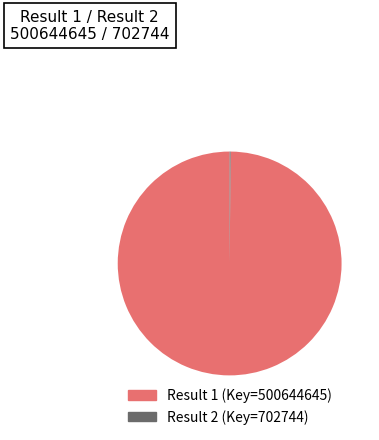

Which slice is the largest?

Result 1 (Key=500644645)